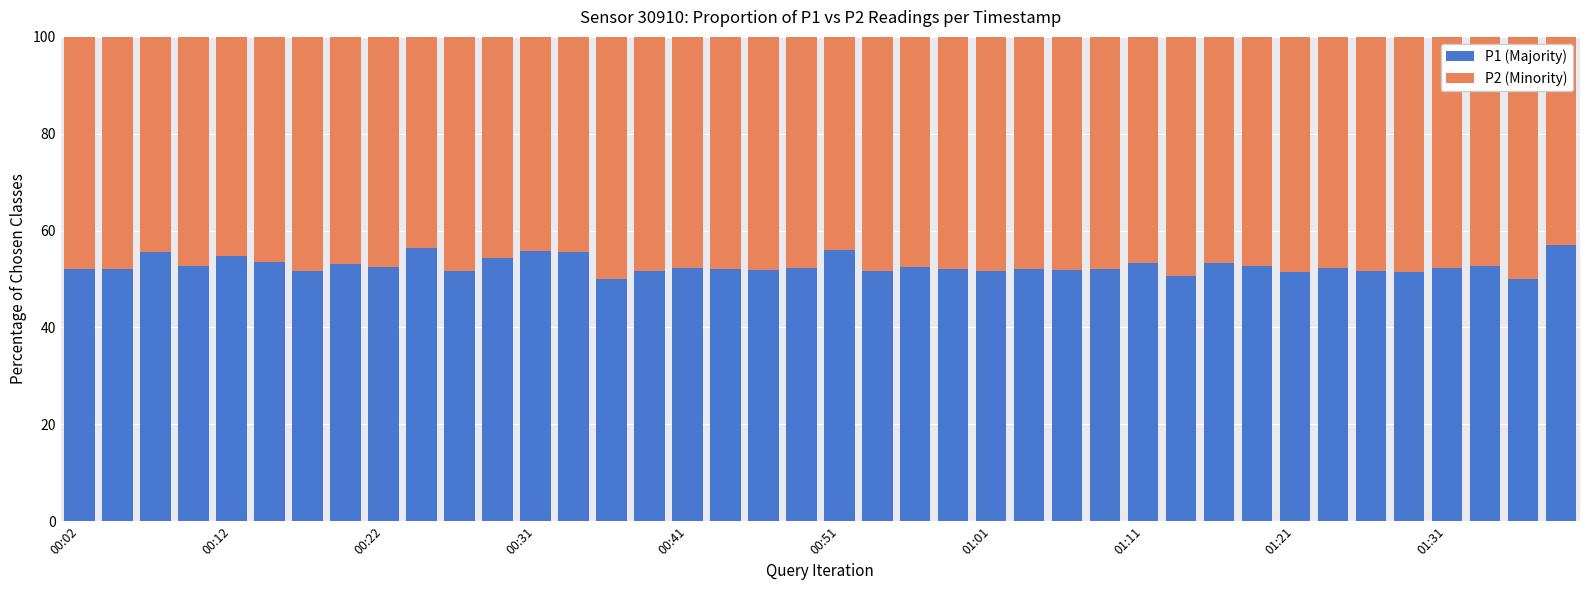

What is the lowest value of the P1 (Majority) series?

50.0